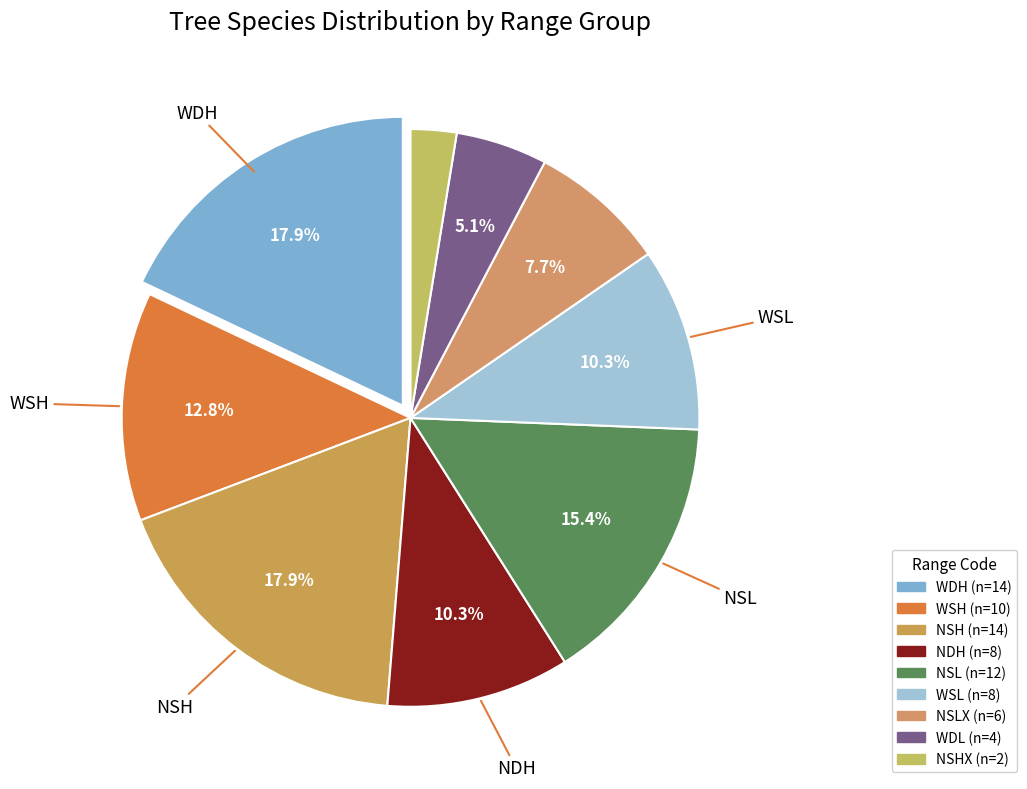

Count the number of slices in the pie.

9